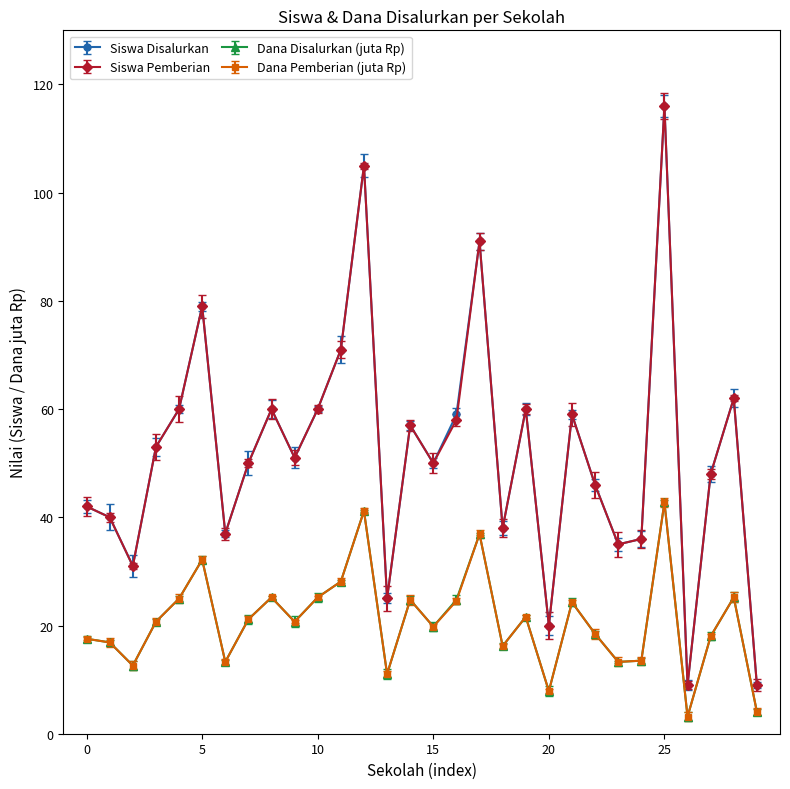

What is the highest value of the Siswa Pemberian series?

116.0